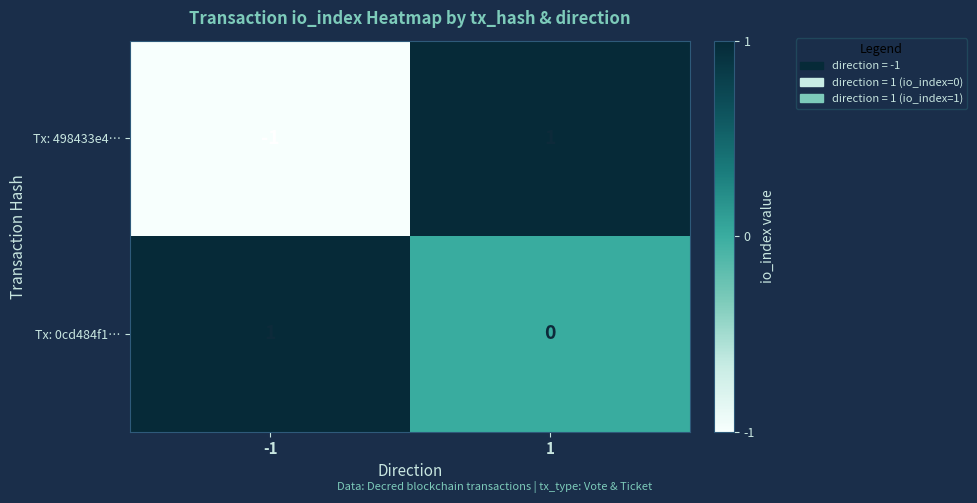

Rank the series at -1 from highest to lowest value.

Tx: 0cd484f1…, Tx: 498433e4…